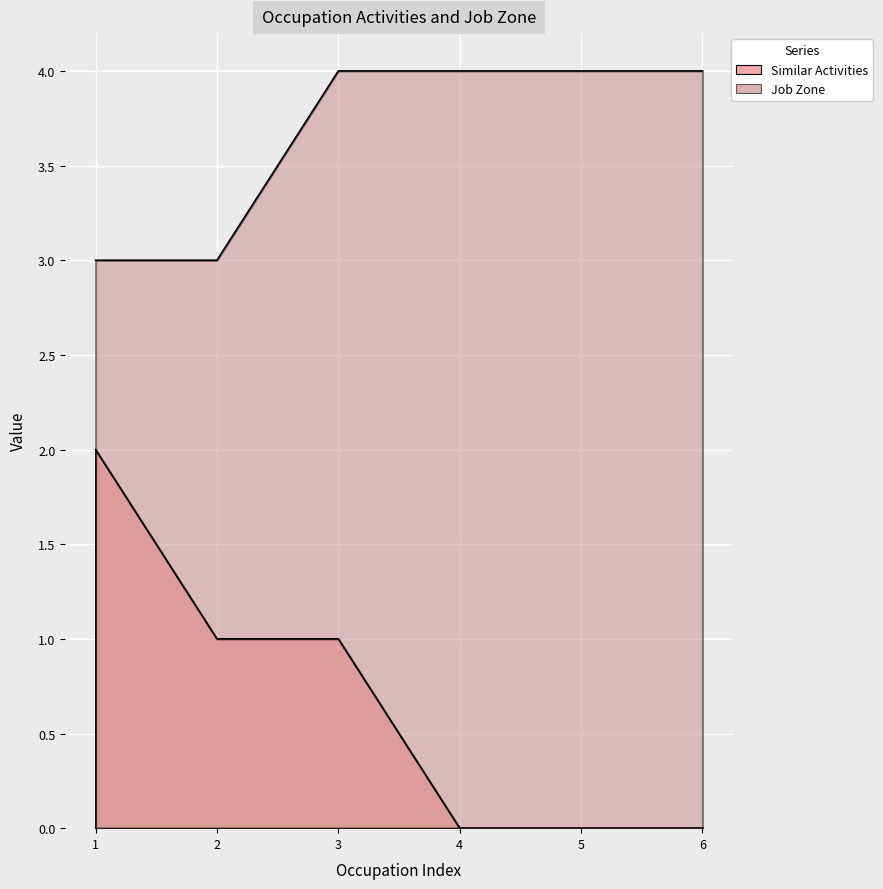

How many data points in Similar Activities are above 1?

1